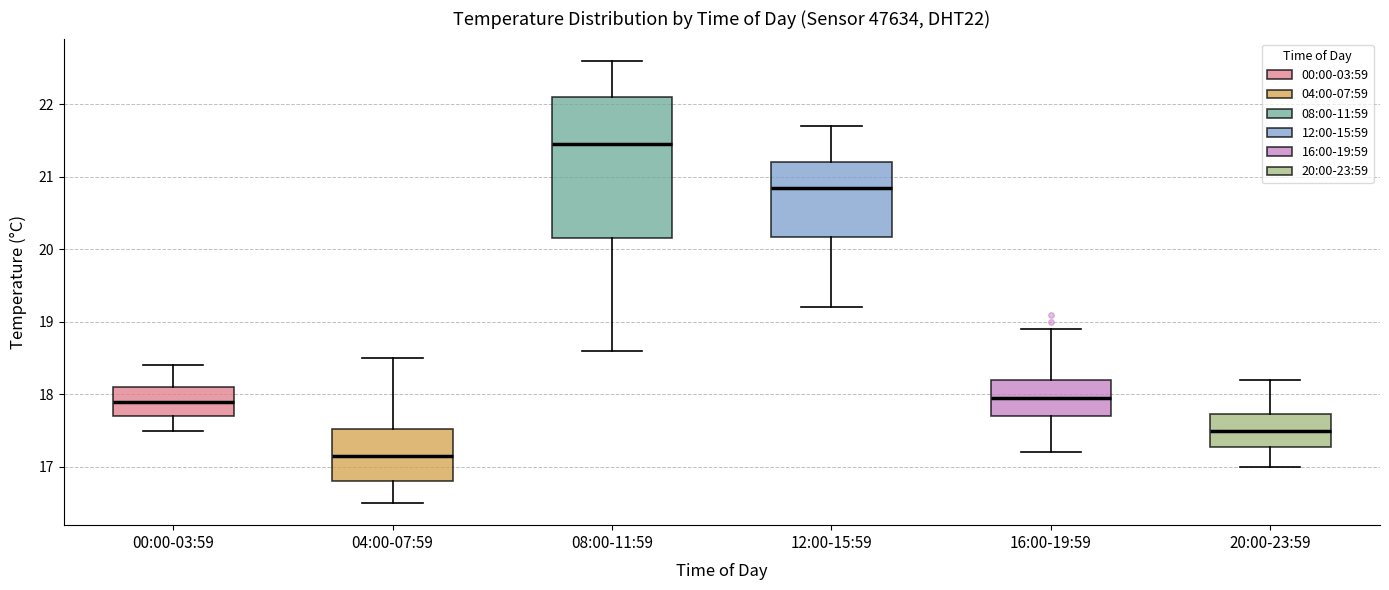

Reading left to right, transcribe this box plot: for each box, give where its median line is, the range the box spans, and where its two whiskers end, as read against the y-axis. The values are not printed on the chart, so give them approximately, as read against the axis.

00:00-03:59: median 17.9, box 17.7 to 18.1, whiskers 17.5 to 18.4
04:00-07:59: median 17.2, box 16.8 to 17.5, whiskers 16.5 to 18.5
08:00-11:59: median 21.5, box 20.2 to 22.1, whiskers 18.6 to 22.6
12:00-15:59: median 20.9, box 20.2 to 21.2, whiskers 19.2 to 21.7
16:00-19:59: median 18.0, box 17.7 to 18.2, whiskers 17.2 to 18.9
20:00-23:59: median 17.5, box 17.3 to 17.7, whiskers 17.0 to 18.2